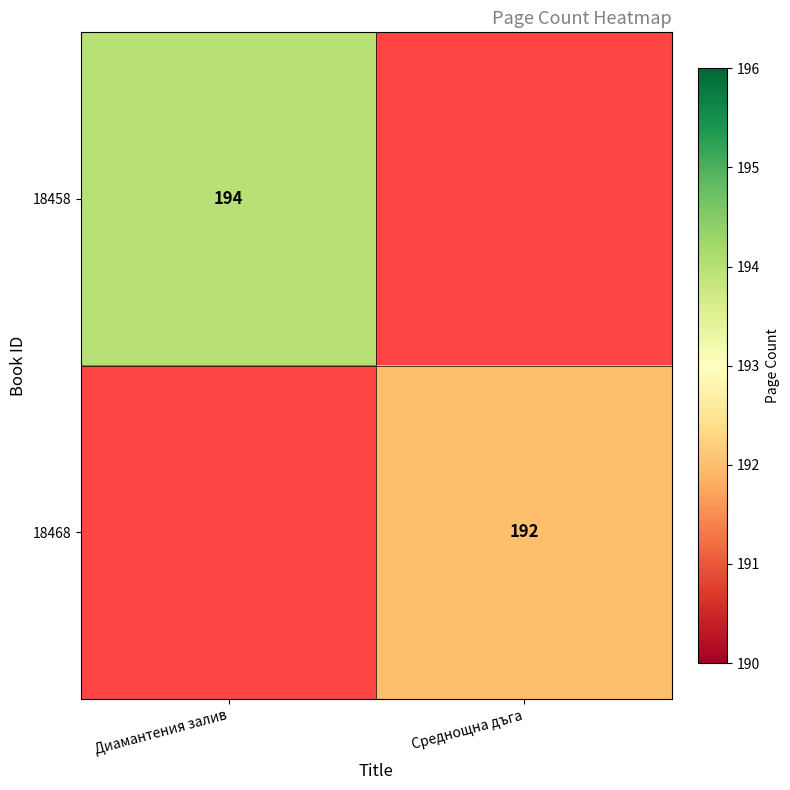

Is it true that 18468 equals 192 at Среднощна дъга?

True